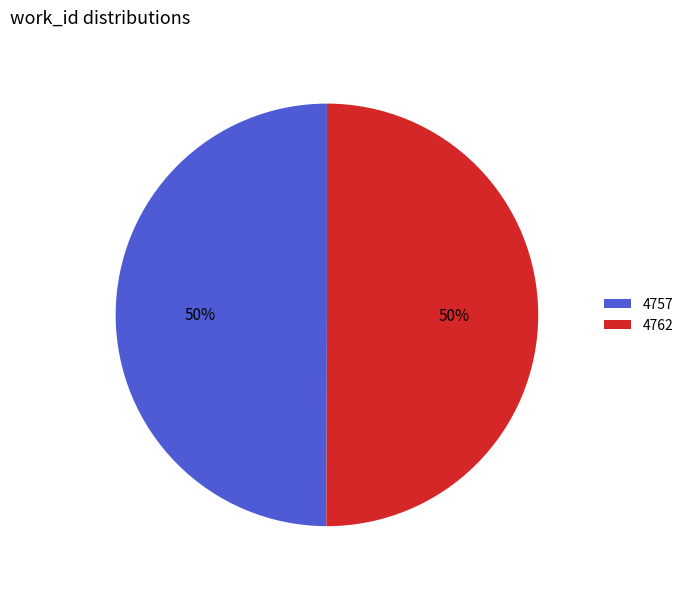

Count the number of slices in the pie.

2